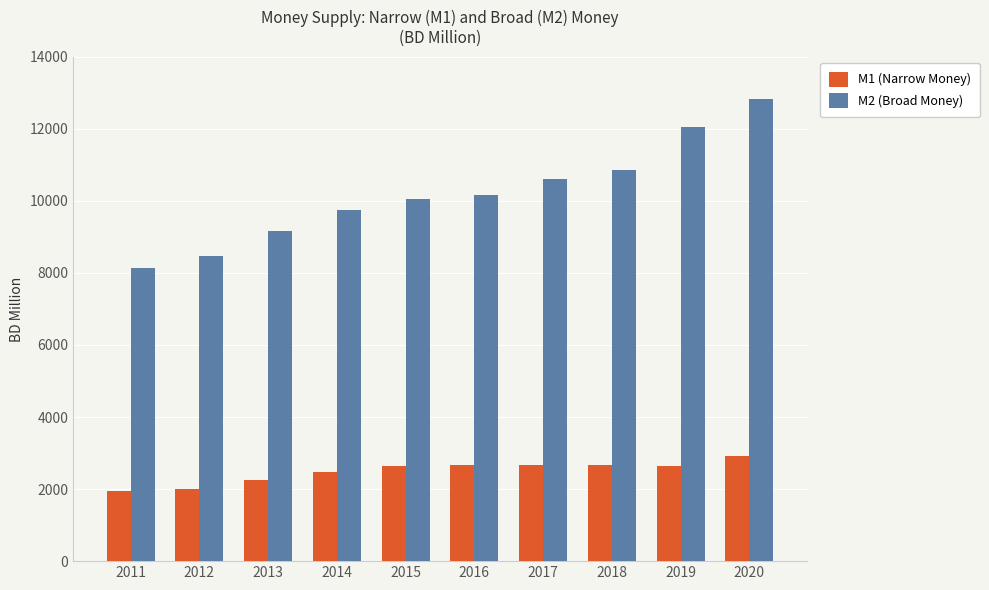

Rank the series at 2015 from highest to lowest value.

M2 (Broad Money), M1 (Narrow Money)